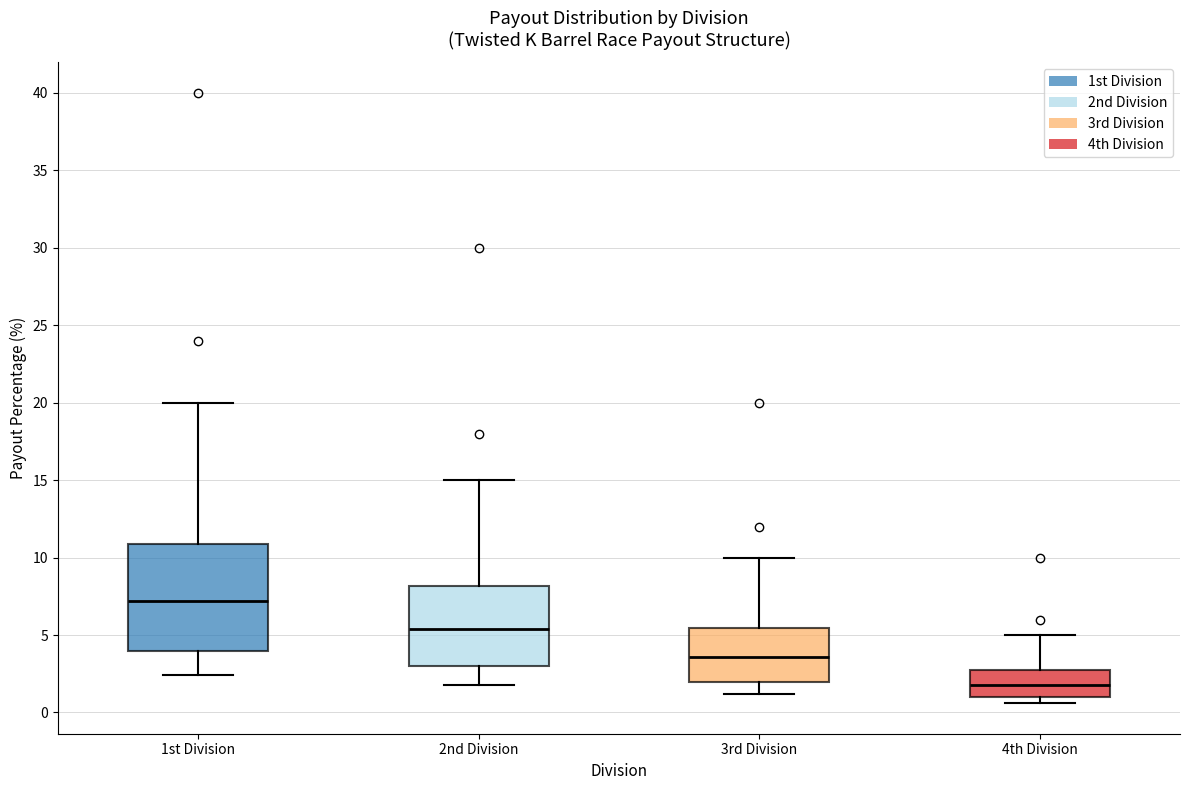

Where is the lower edge of the box for 2nd Division on the y-axis? The values are not printed on the chart, so give them approximately, as read against the axis.

3.0